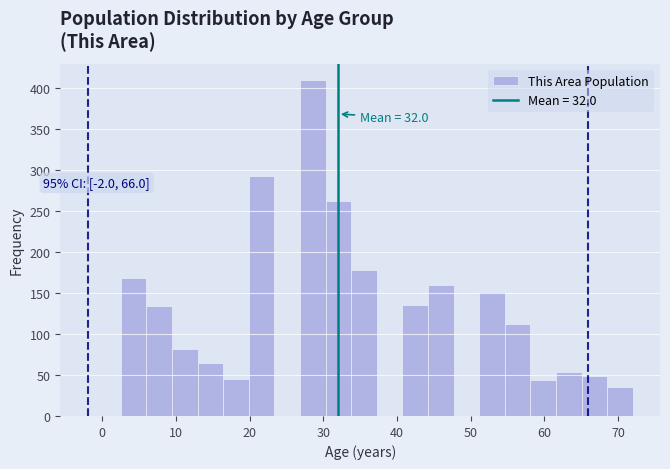

Around what value on the x-axis is the tallest bar? Give the approximate position of its centre, as read against the axis.

29